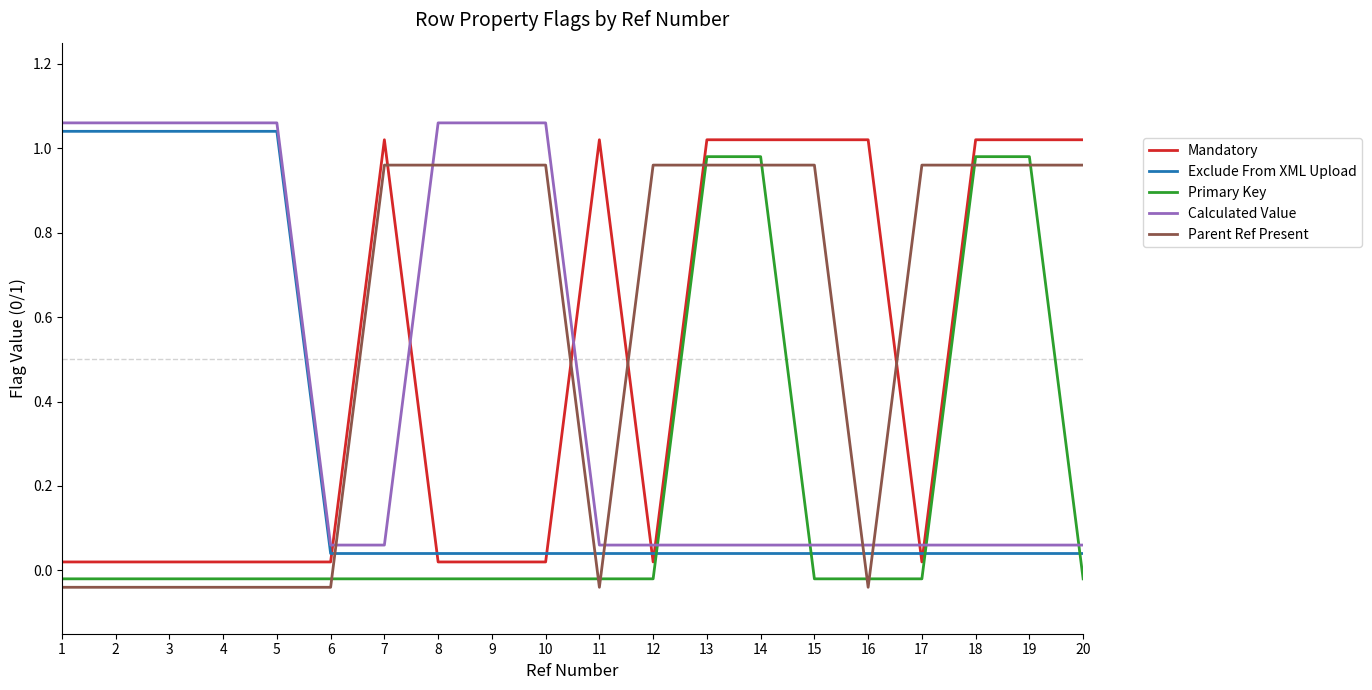

Reading left to right, transcribe all the data shown in this chart.

Mandatory: 0.0	0.0	0.0	0.0	0.0	0.0	1.0	0.0	0.0	0.0	1.0	0.0	1.0	1.0	1.0	1.0	0.0	1.0	1.0	1.0
Exclude From XML Upload: 1.0	1.0	1.0	1.0	1.0	0.0	0.0	0.0	0.0	0.0	0.0	0.0	0.0	0.0	0.0	0.0	0.0	0.0	0.0	0.0
Primary Key: -0.0	-0.0	-0.0	-0.0	-0.0	-0.0	-0.0	-0.0	-0.0	-0.0	-0.0	-0.0	1.0	1.0	-0.0	-0.0	-0.0	1.0	1.0	-0.0
Calculated Value: 1.1	1.1	1.1	1.1	1.1	0.1	0.1	1.1	1.1	1.1	0.1	0.1	0.1	0.1	0.1	0.1	0.1	0.1	0.1	0.1
Parent Ref Present: -0.0	-0.0	-0.0	-0.0	-0.0	-0.0	1.0	1.0	1.0	1.0	-0.0	1.0	1.0	1.0	1.0	-0.0	1.0	1.0	1.0	1.0